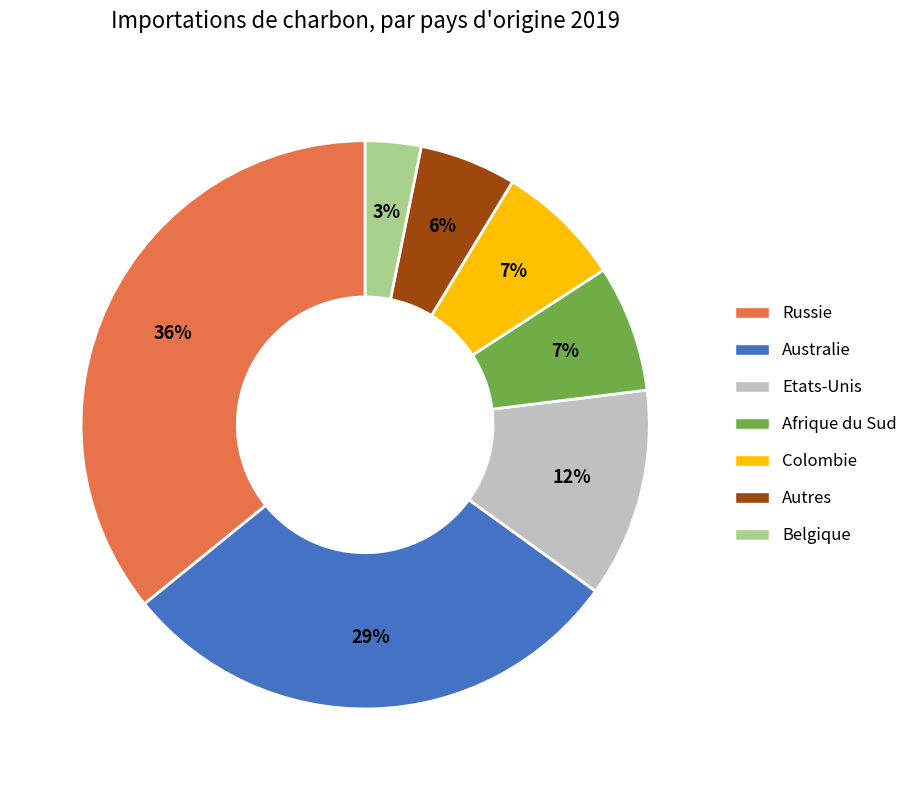

Does Colombie account for over 50% of the chart?

No